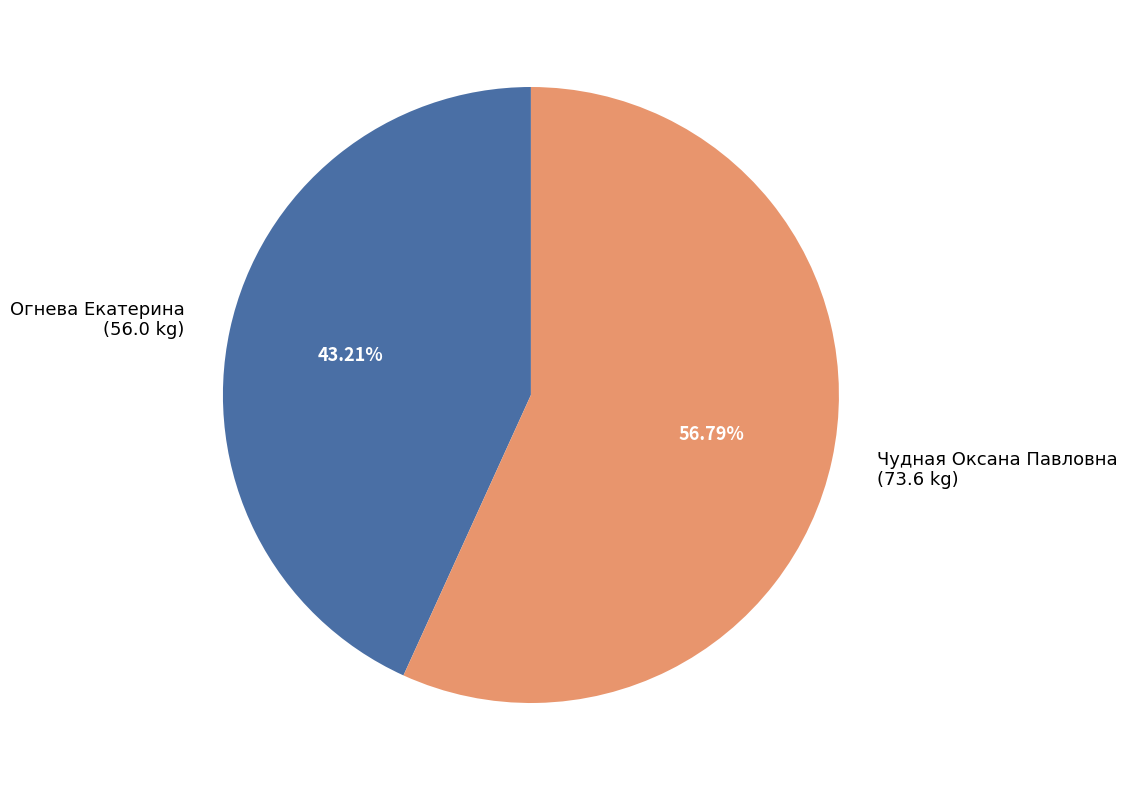

Combined, do Огнева Екатерина and Чудная Оксана Павловна account for over 50%?

Yes